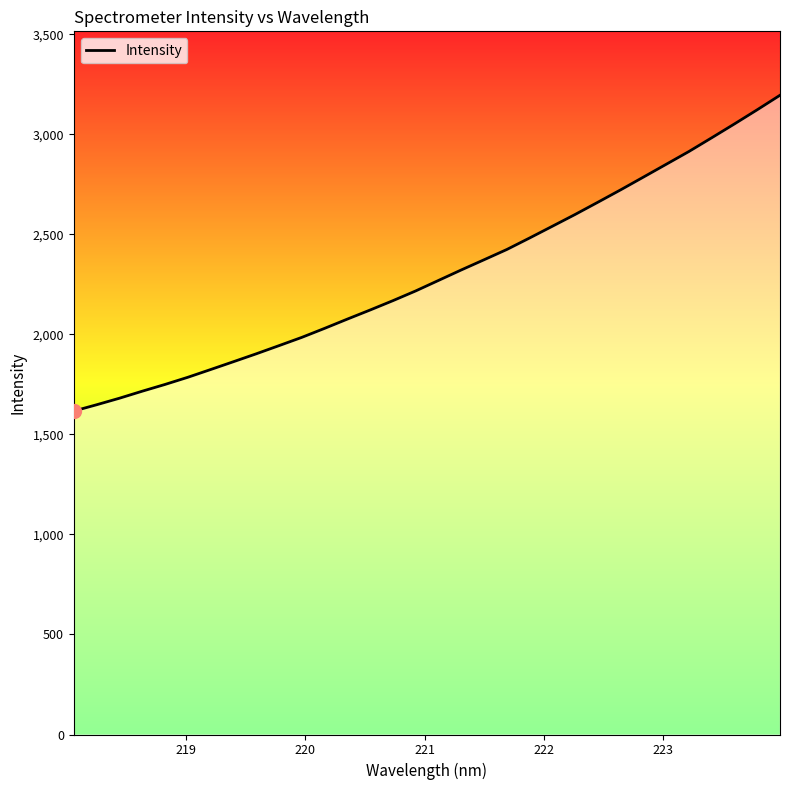

How many values exceed 2270?

16